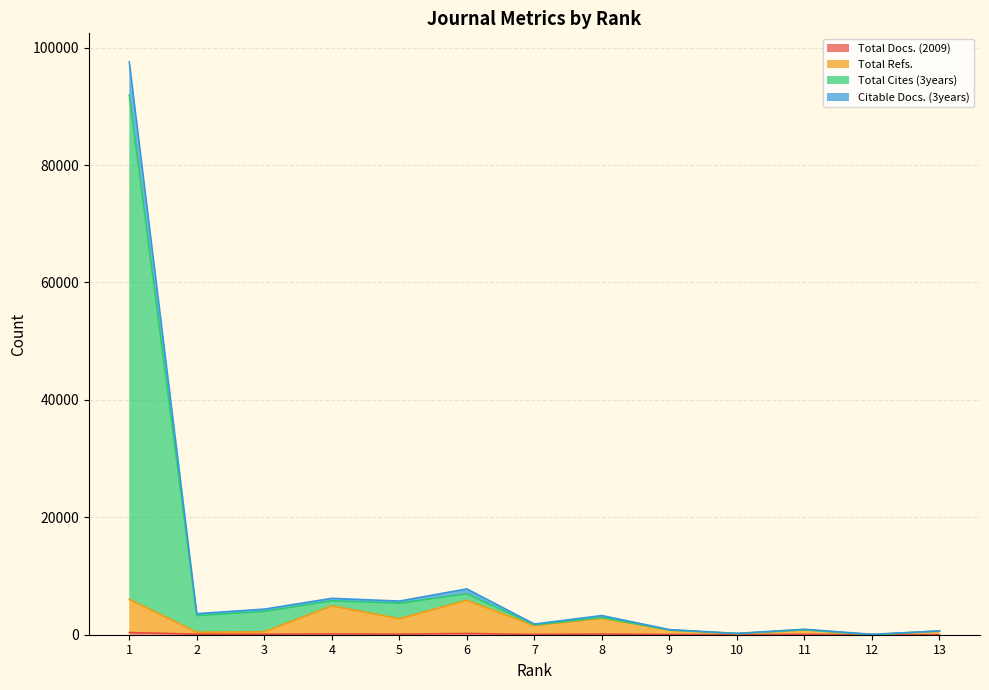

How many lines are shown in the chart?

4